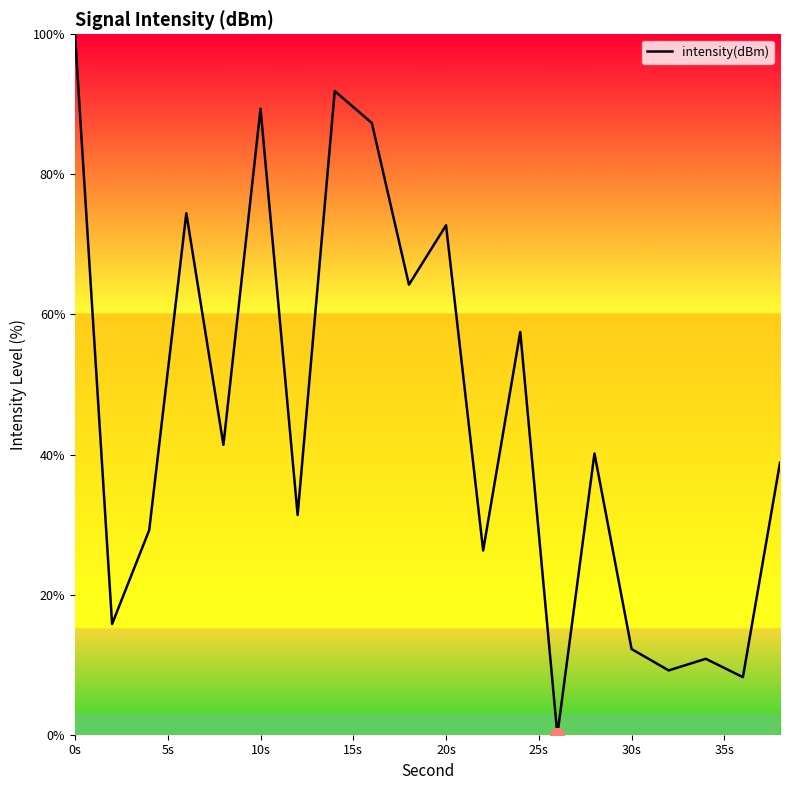

What is the difference between the maximum and minimum values?

100.0